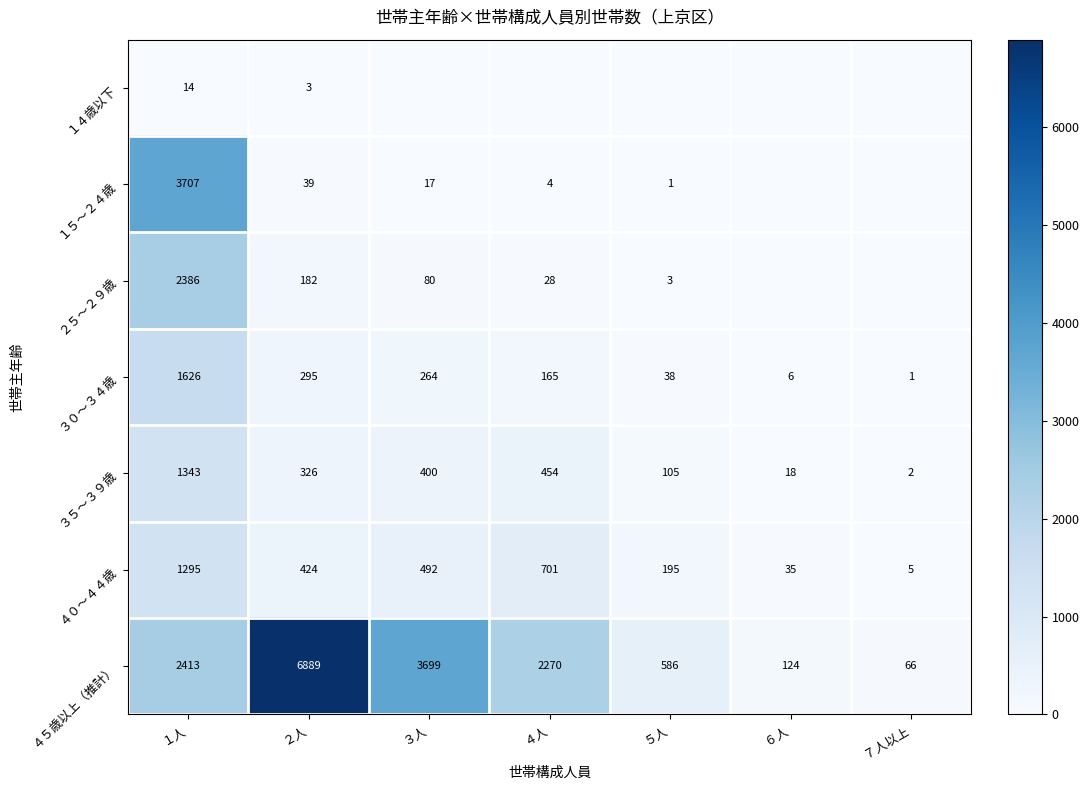

What is the total value across all series at ３人?

4952